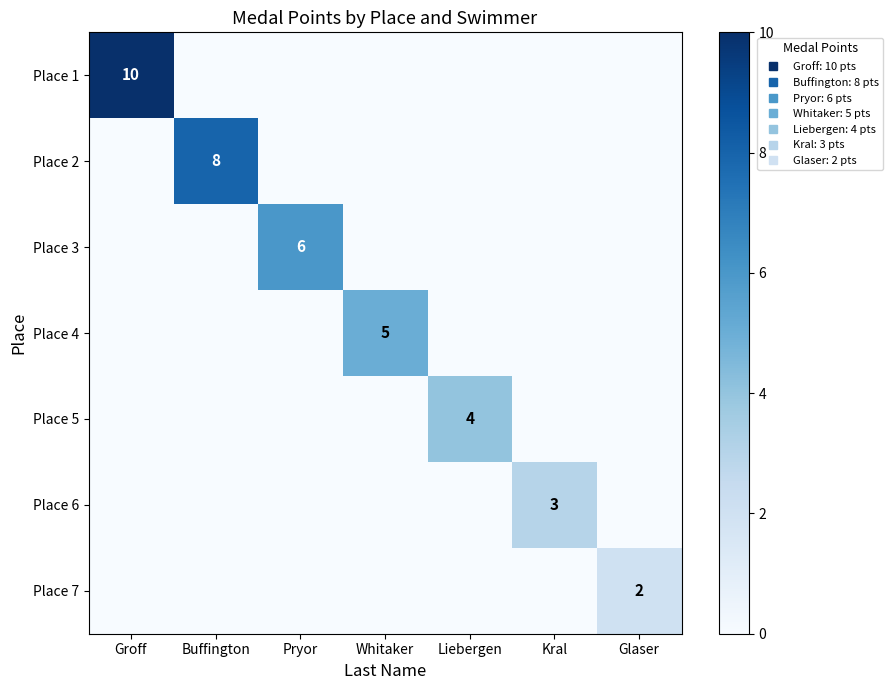

What is the greatest value displayed?

10